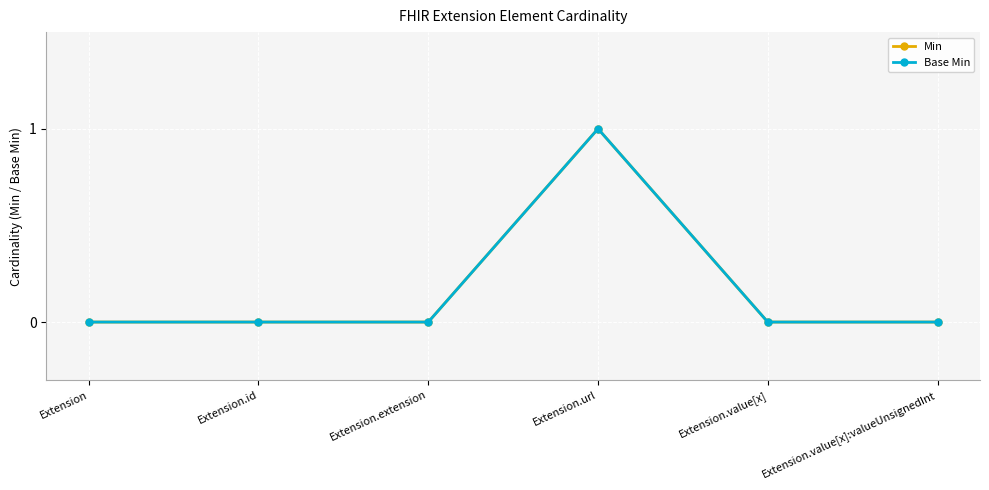

What is the value of the Base Min point at the 4th from the left?

1